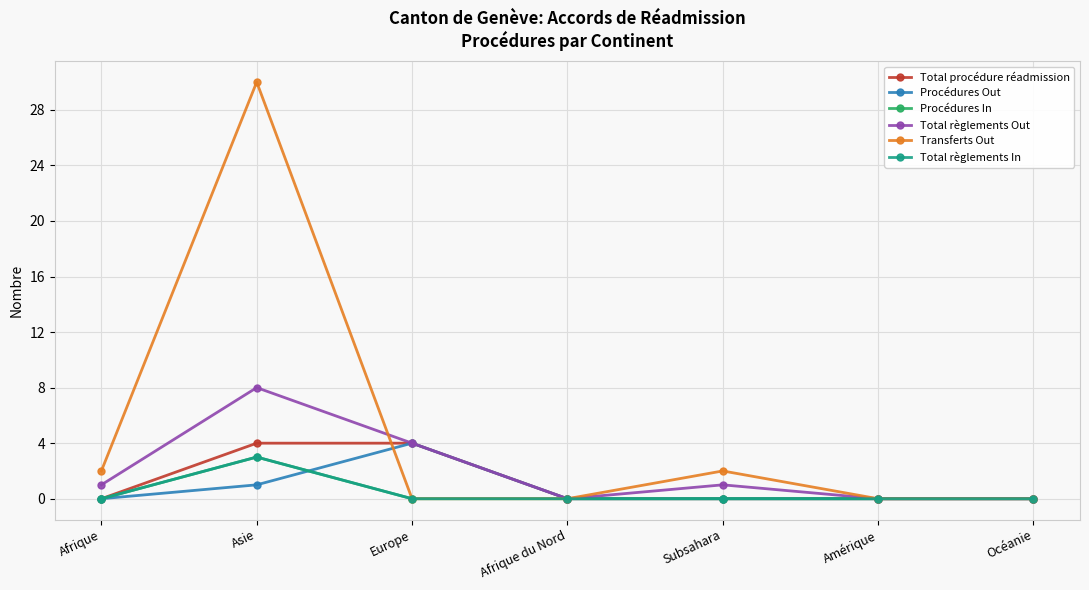

Is it true that Total règlements Out equals 2 at Afrique?

False